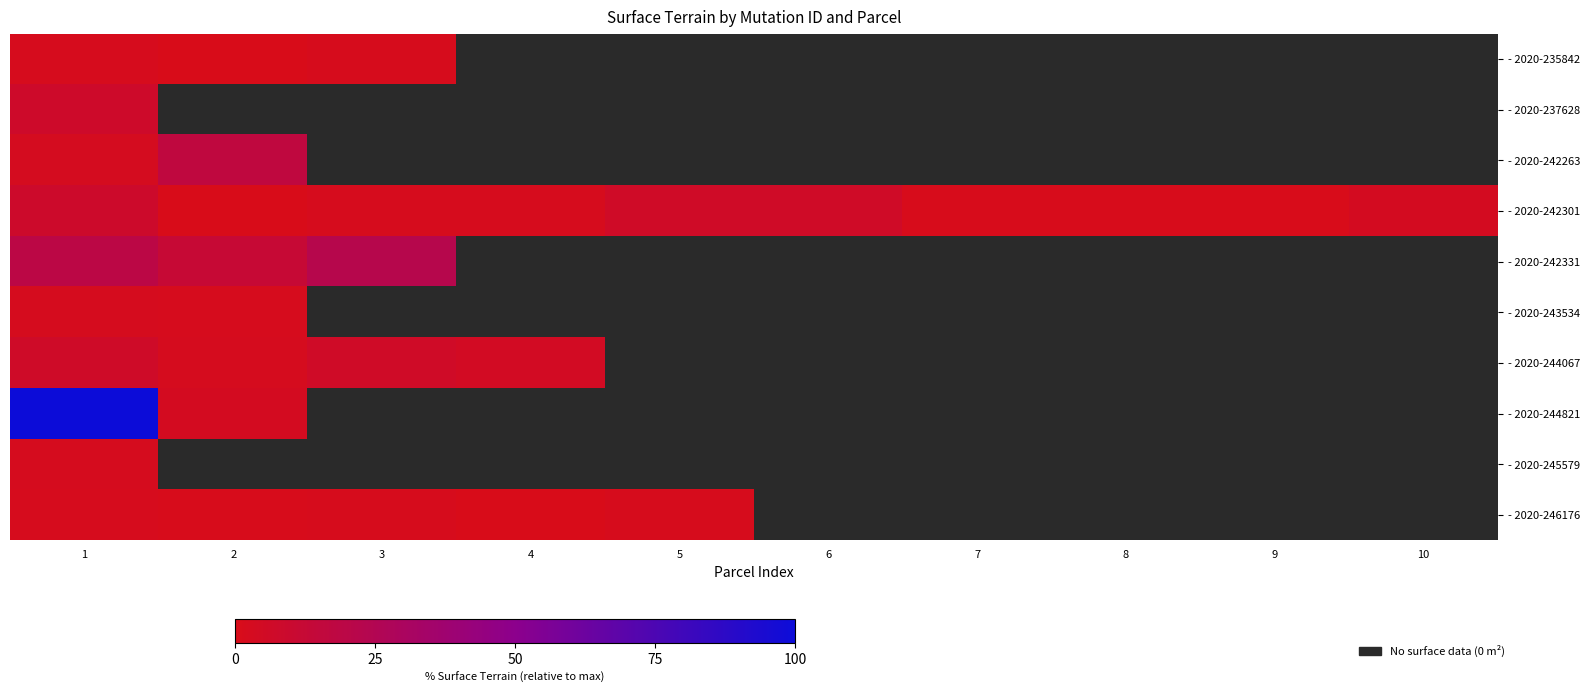

Is the value of - 2020-242263 at 4 greater than the value of - 2020-246176 at 10?

No